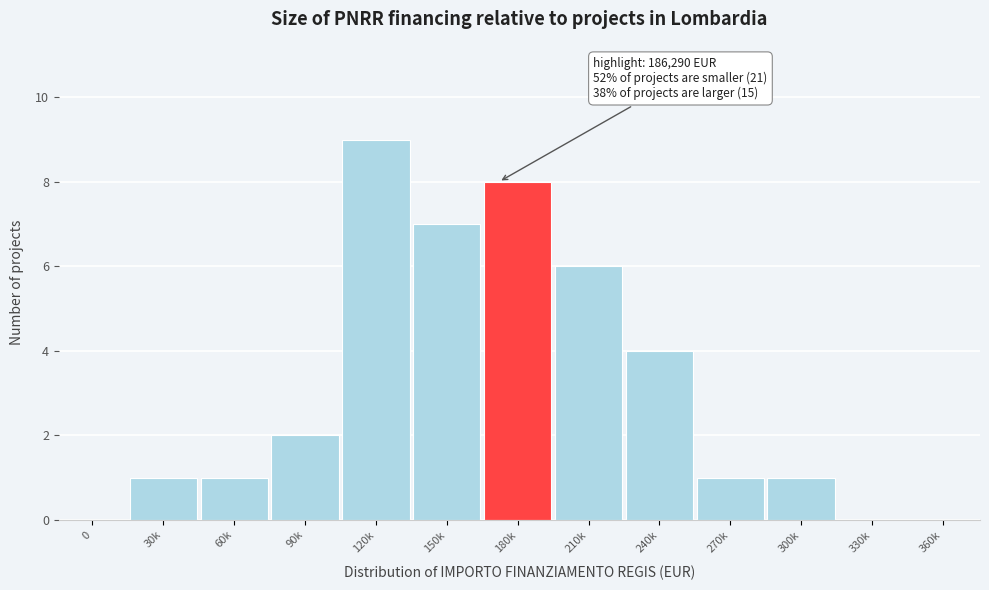

Reading left to right, extract all data points from this chart.

0=0	30k=1	60k=1	90k=2	120k=9	150k=7	180k=8	210k=6	240k=4	270k=1	300k=1	330k=0	360k=0